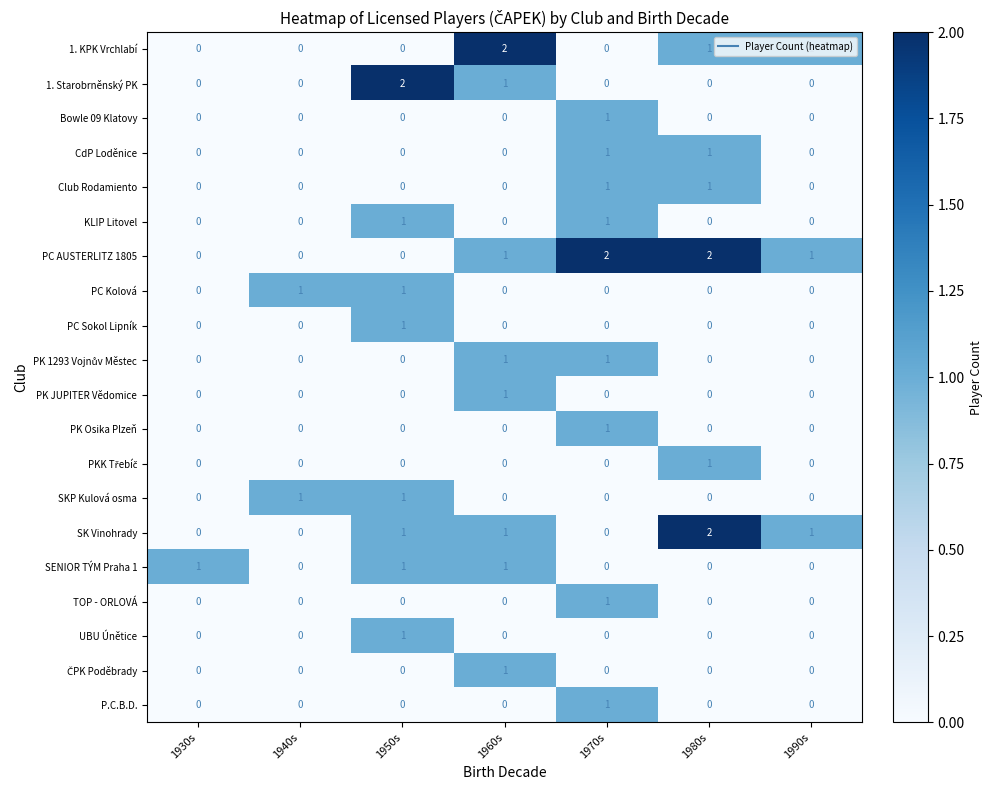

At which category is the sum across all series the highest?

1970s